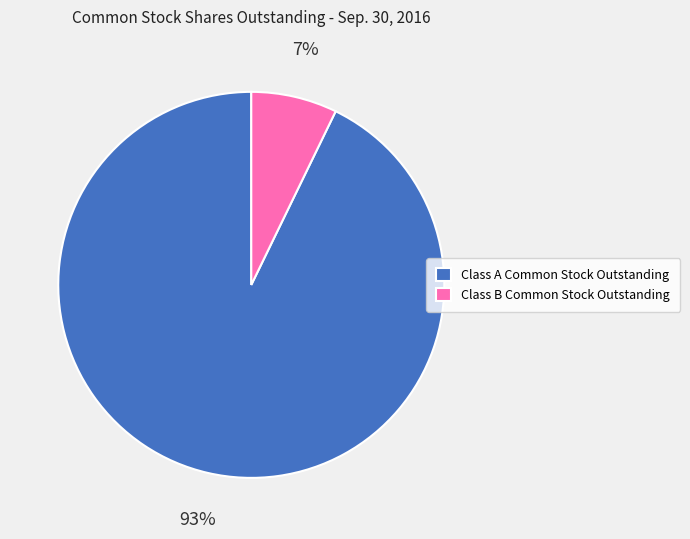

What is the largest slice in the pie chart?

Class A Common Stock Outstanding